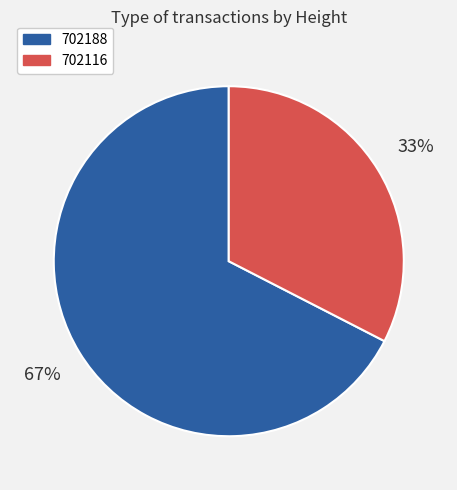

How many segments does this pie chart have?

2